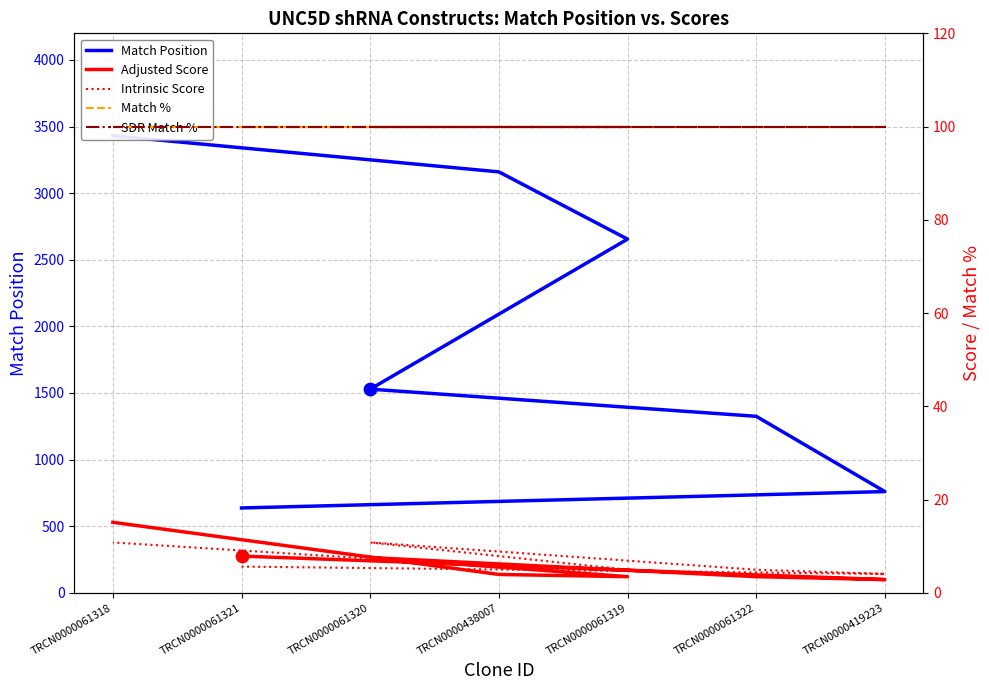

Is the value of Adjusted Score at TRCN0000061318 greater than the value of Match % at TRCN0000419223?

No